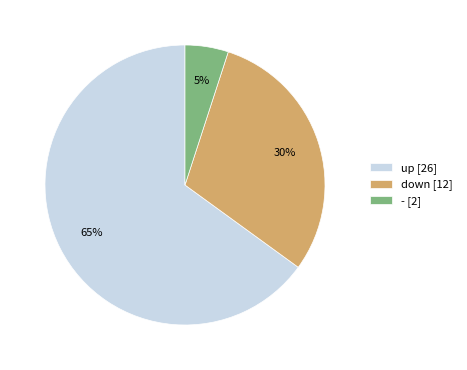

Approximately how many times larger is the value at - compared to down?

0.2